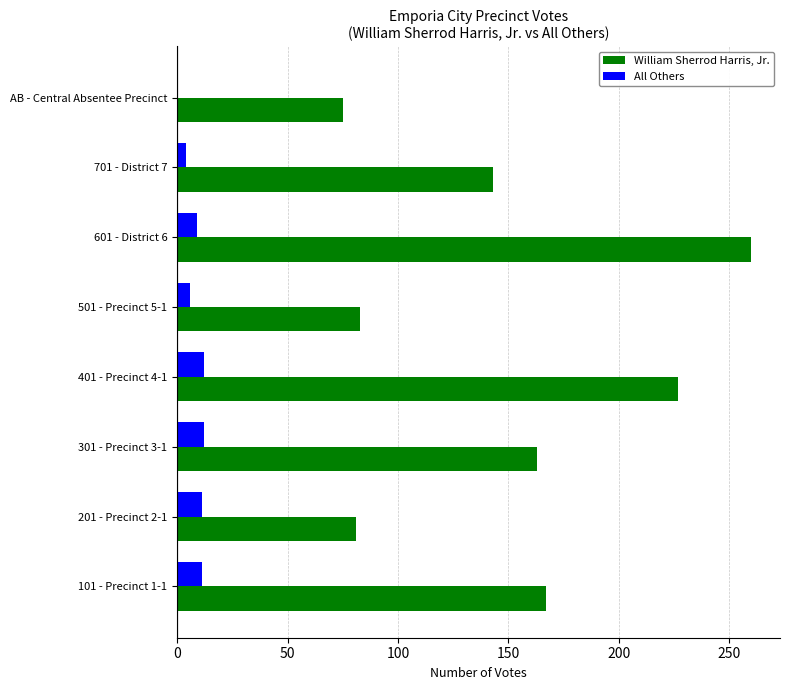

Which label corresponds to the largest value in the chart?

601 - District 6